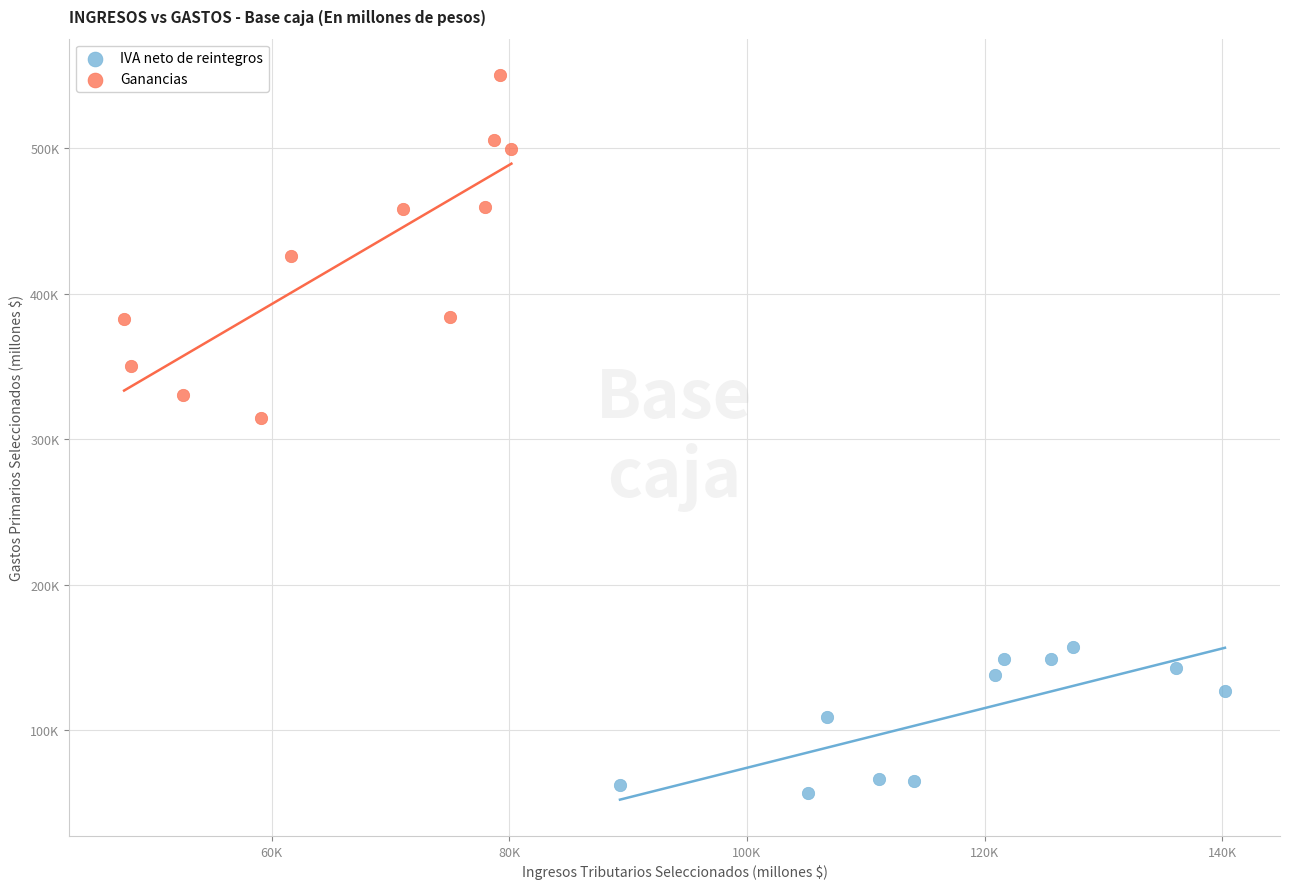

Which series contains the highest Y value?

Ganancias